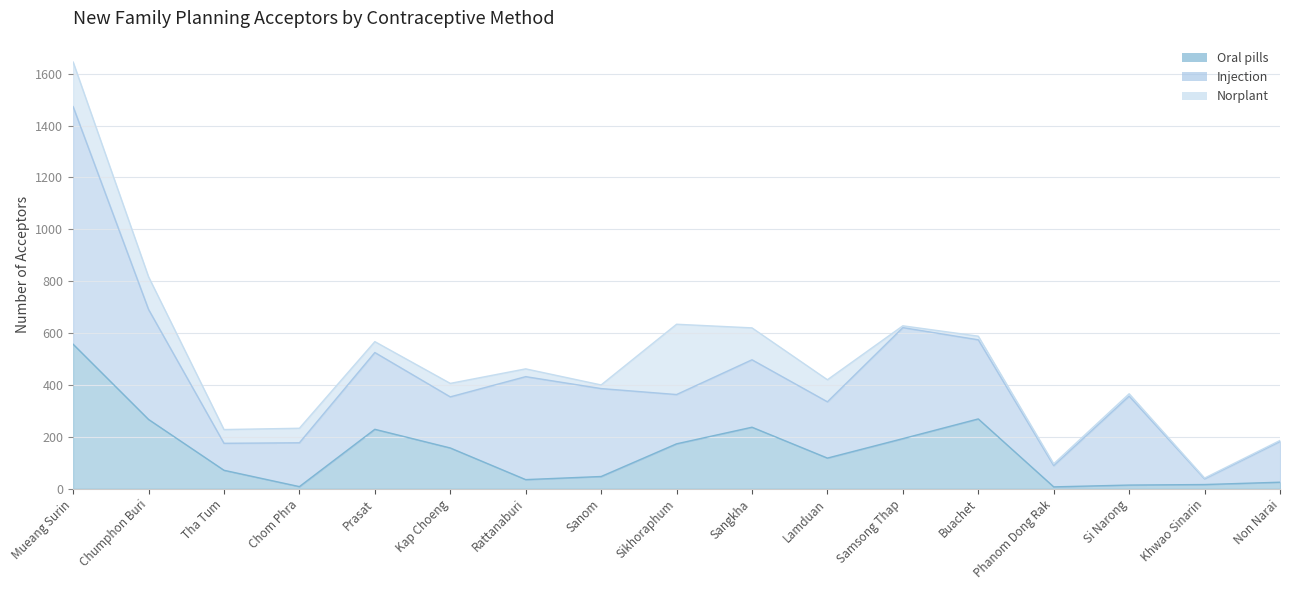

What are all the series names shown in the legend?

Oral pills, Injection, Norplant